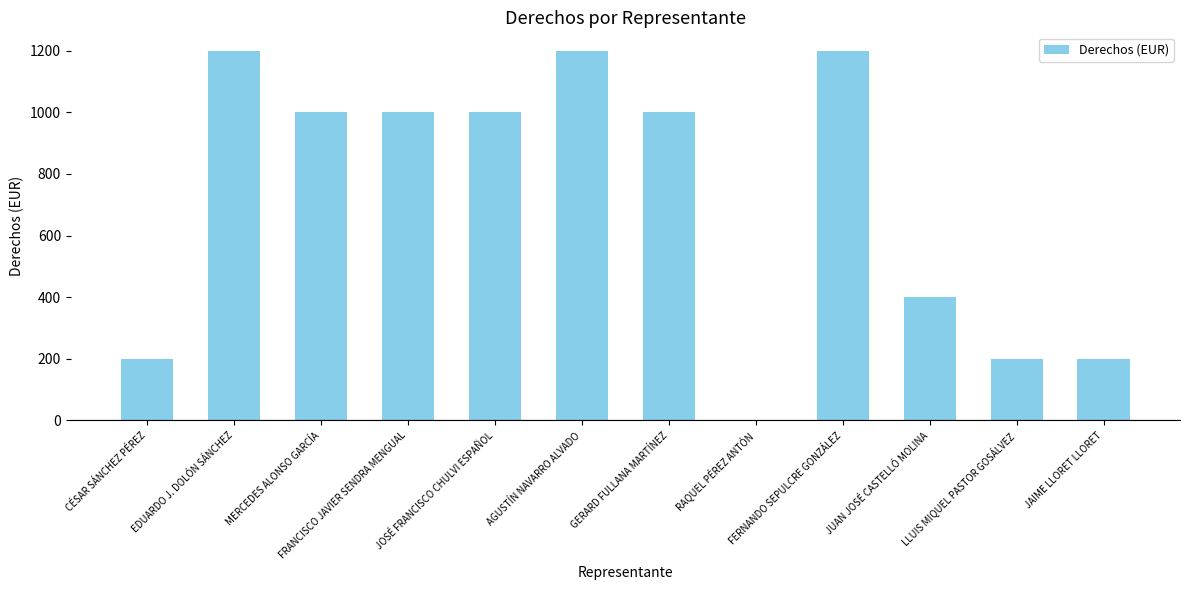

How many data points does each series have?

12